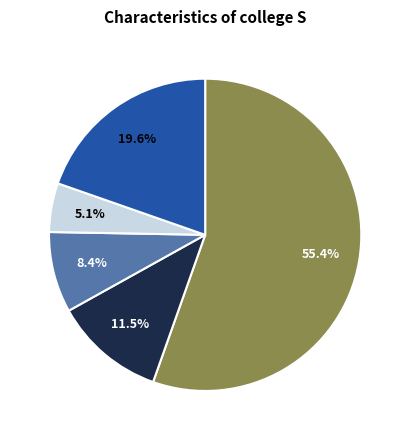

Is there any slice that represents more than half of the pie?

Yes